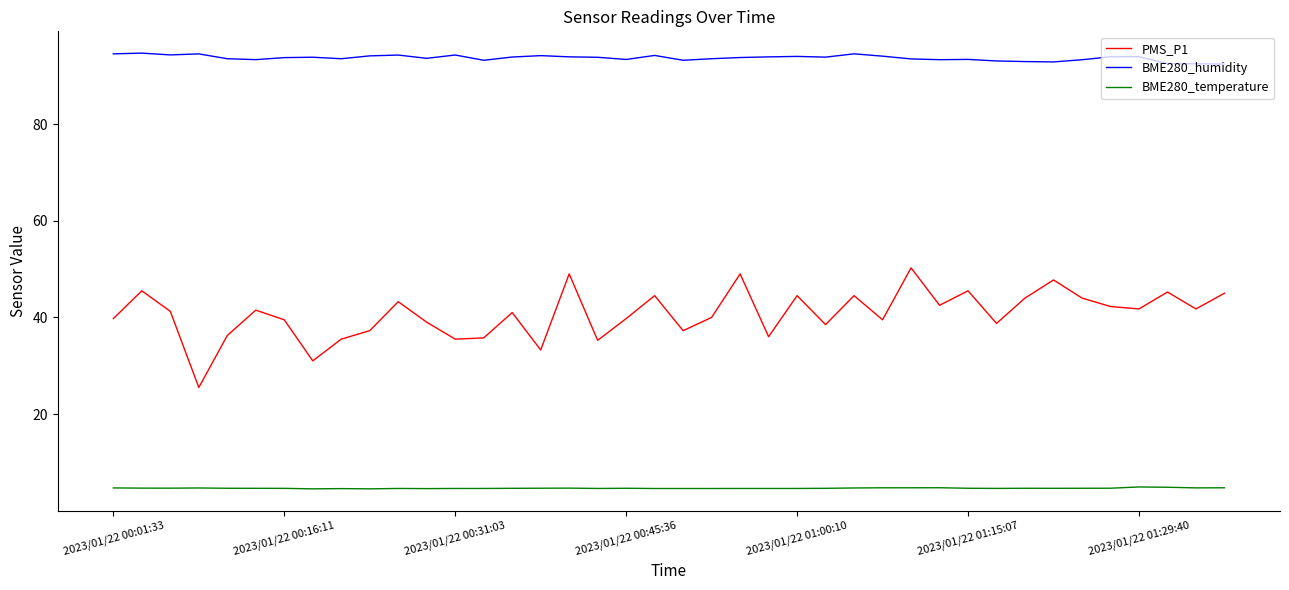

True or false: BME280_humidity and BME280_temperature cross at least once.

False